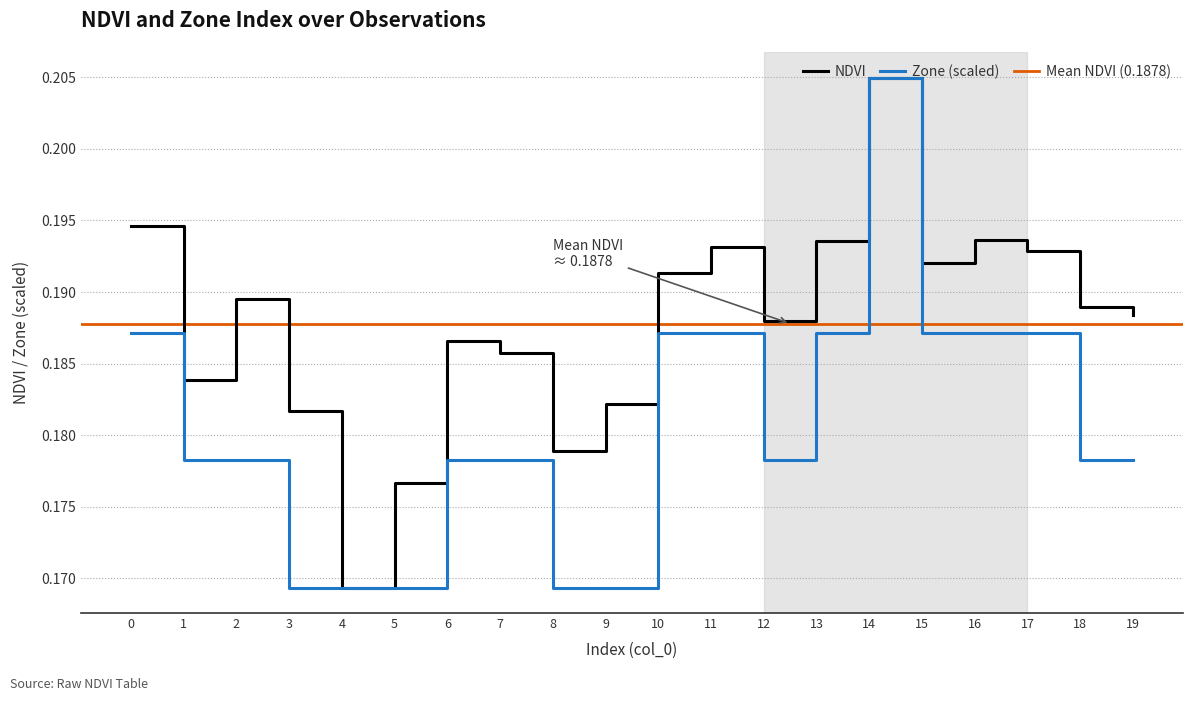

At which category does NDVI reach its first local peak?

2